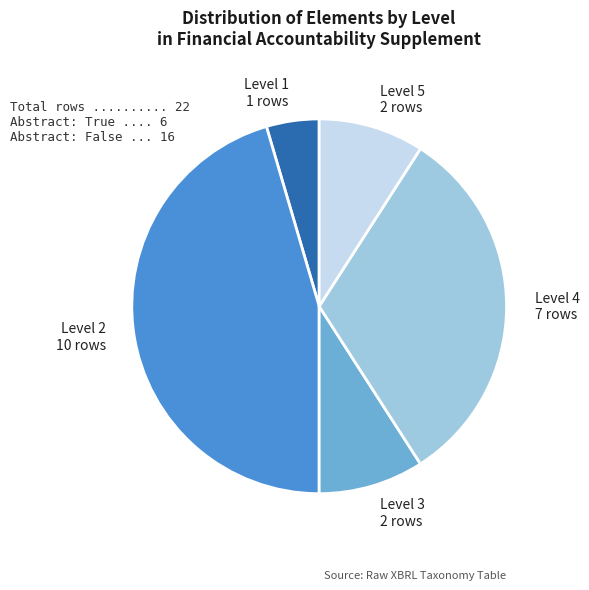

Does any single category account for the majority?

No